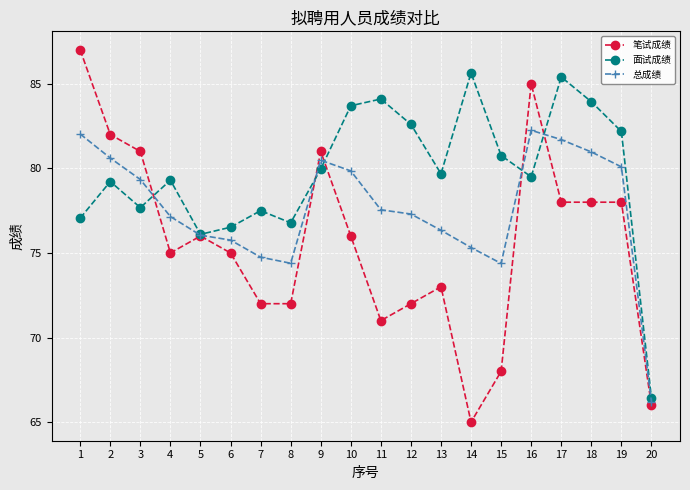

How many interior local valleys does the 面试成绩 series have?

5